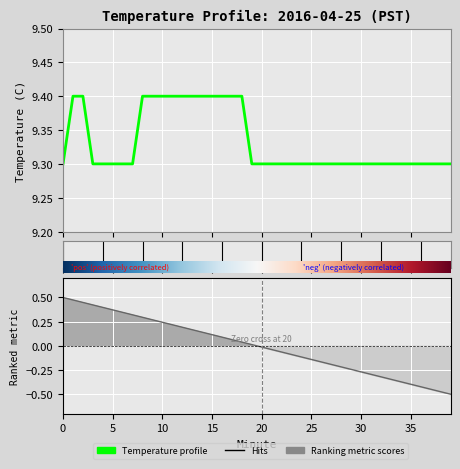

What is the sum of all values?

373.3